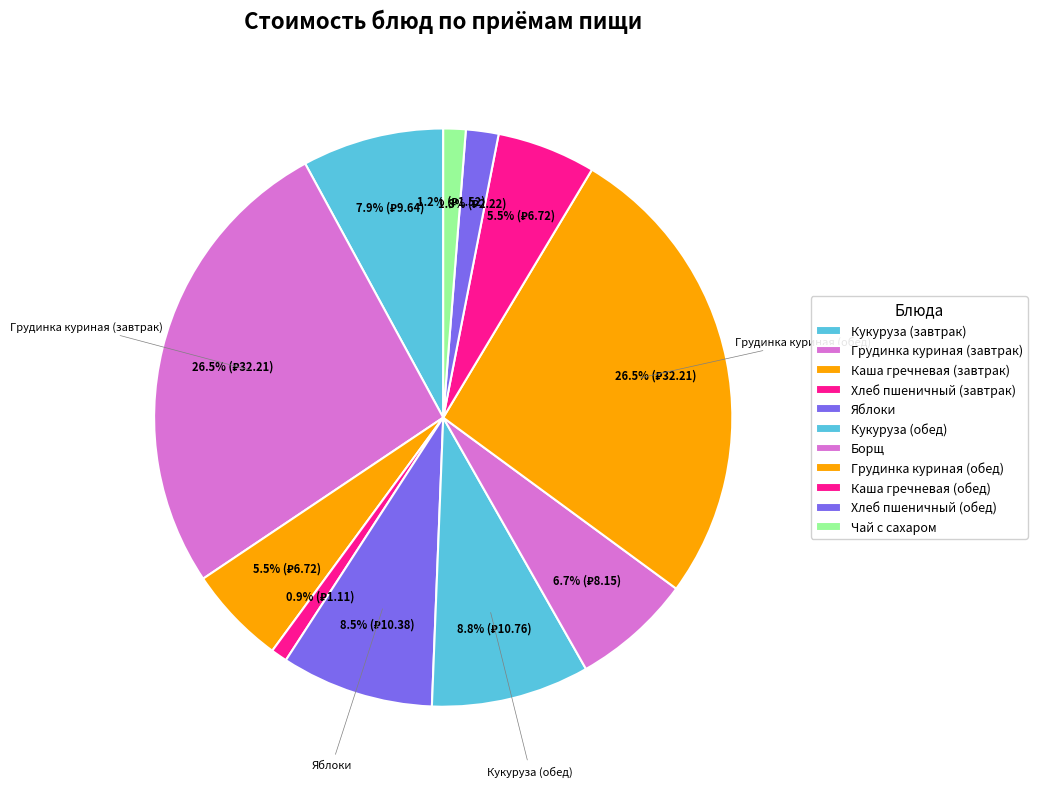

How many segments does this pie chart have?

11